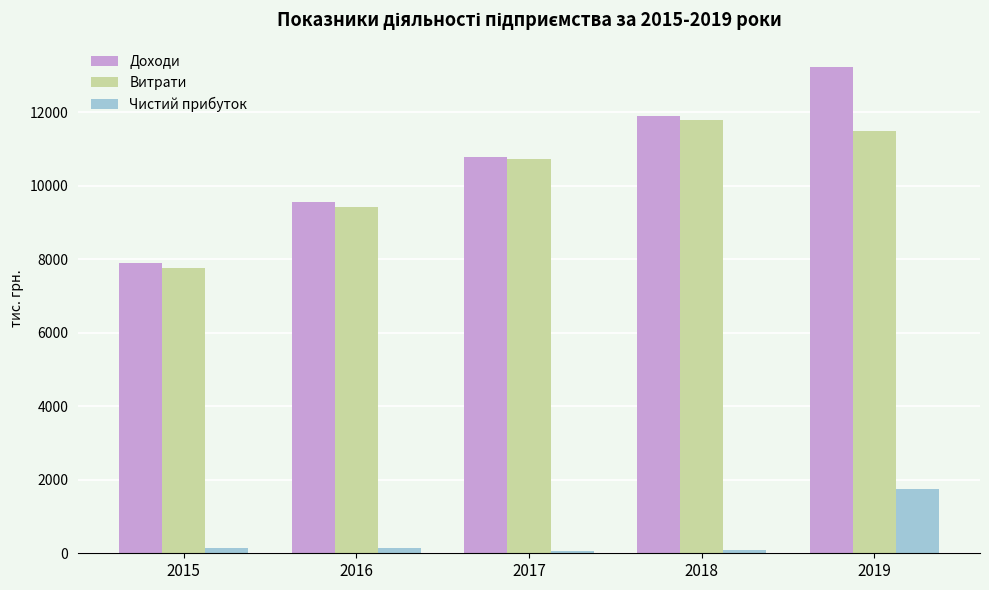

At which category is the sum across all series the highest?

2019